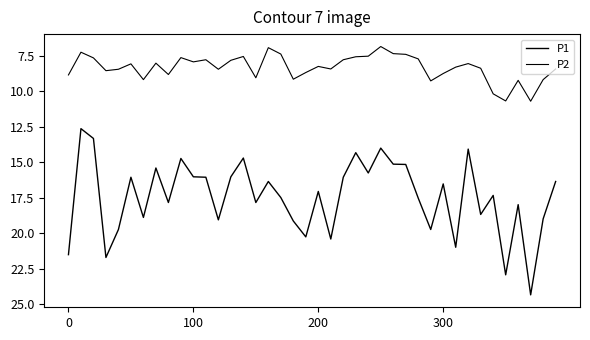

What is the difference between the second highest and minimum values in the P2 series?

3.8